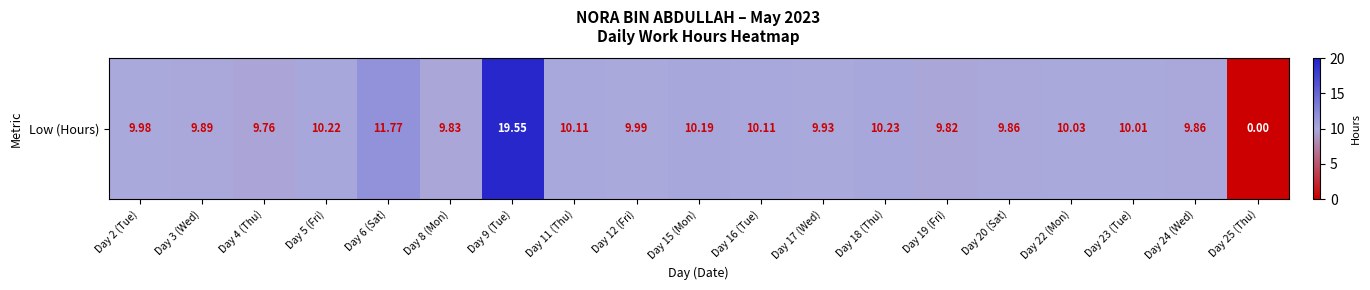

Which has a higher value, Day 8 (Mon) or Day 25 (Thu)?

Day 8 (Mon)